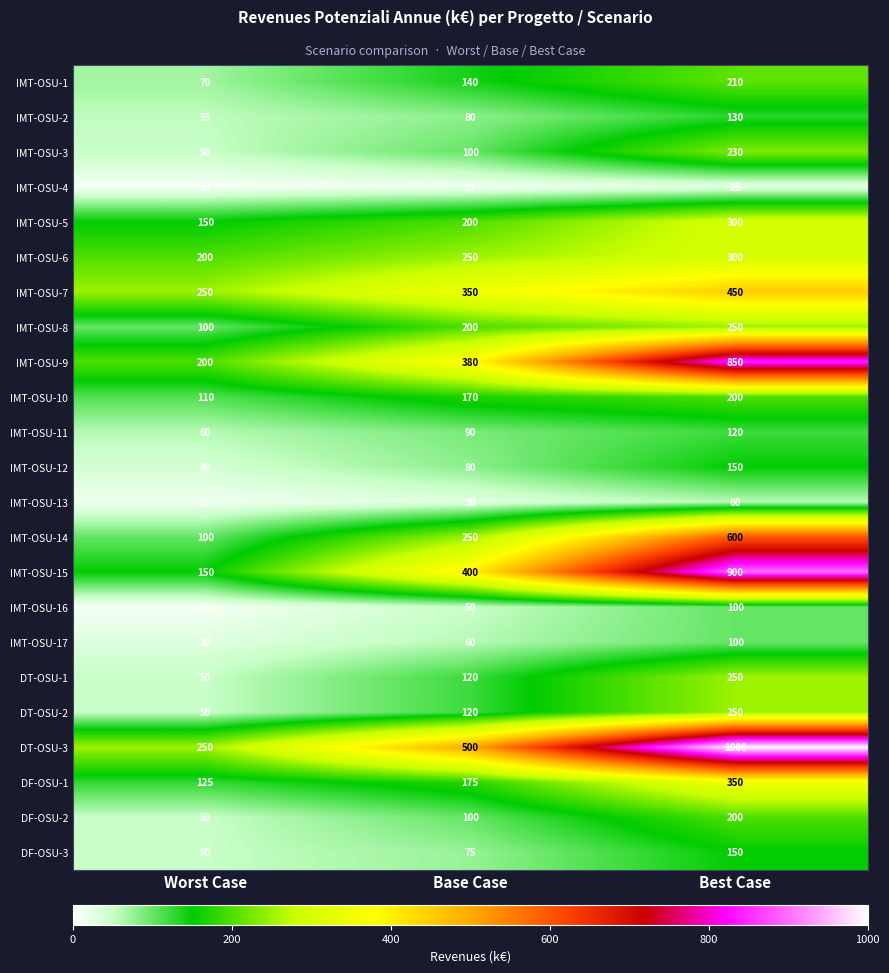

What is the approximate value of IMT-OSU-12 at Best Case, to the nearest 5?

150